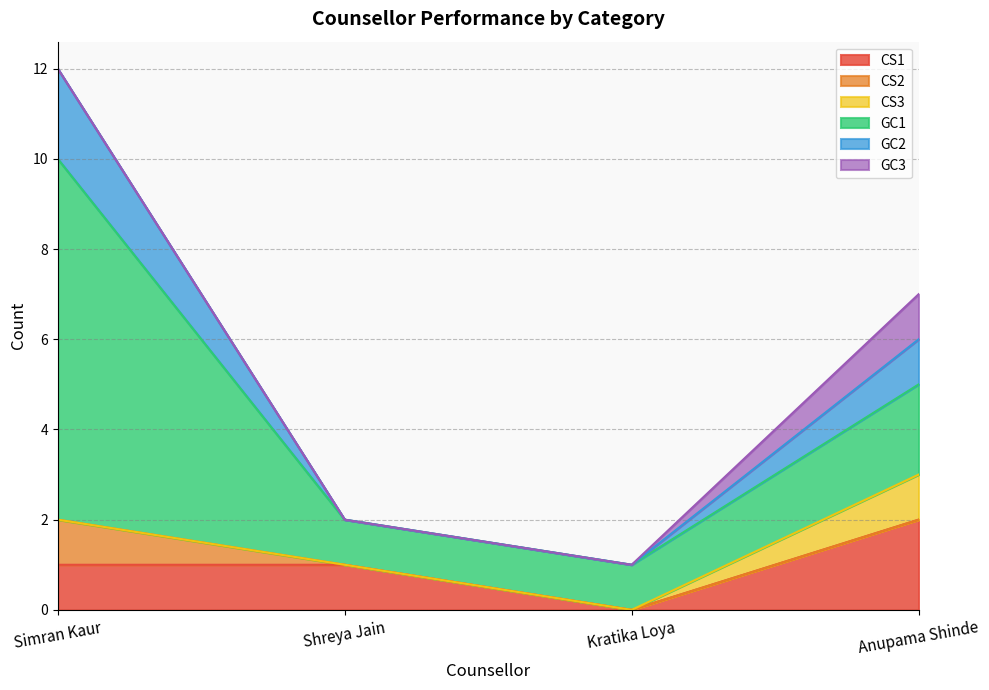

What value does the CS2 series have at Simran Kaur?

1